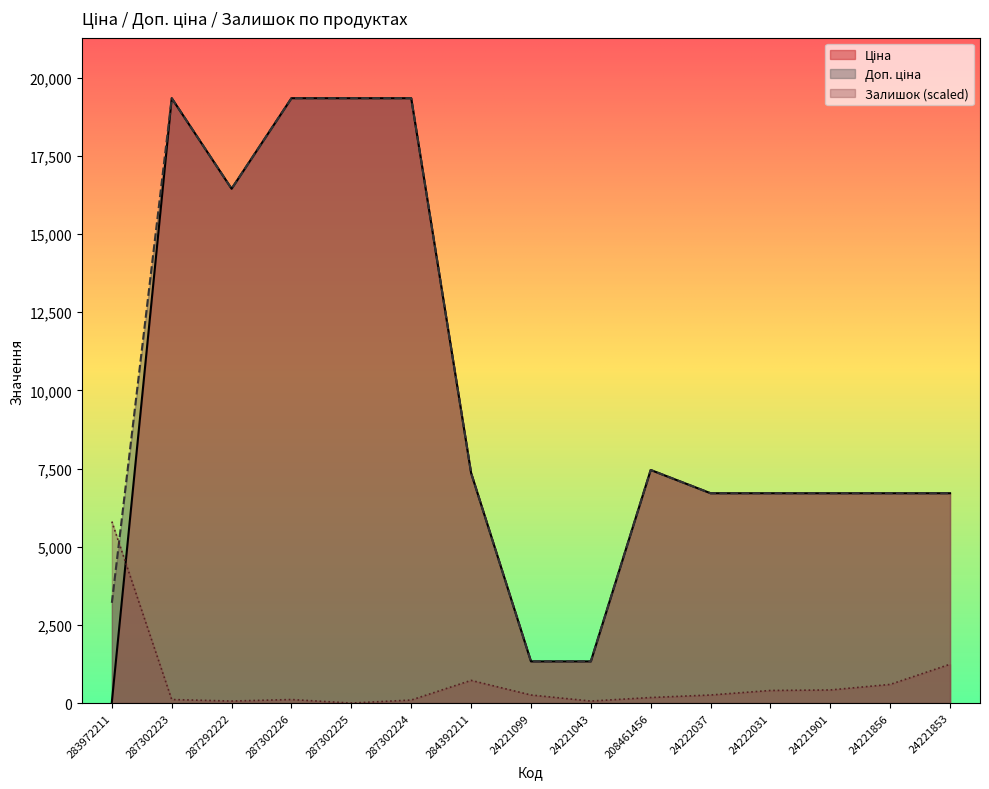

What is the value of the Ціна point at the 2nd from the left?

19343.1